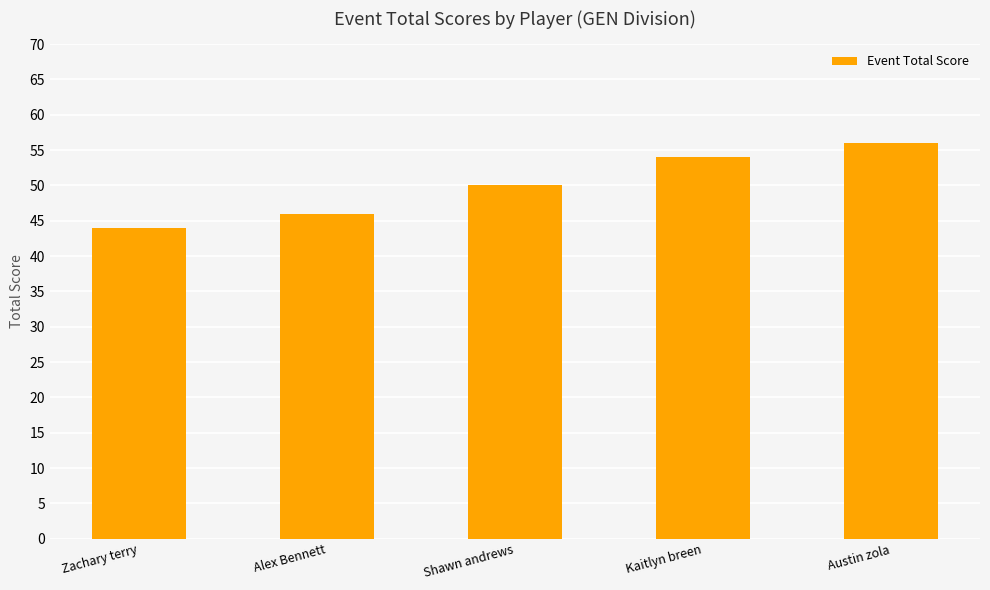

What is the label of the 3rd bar from the left?

Shawn andrews